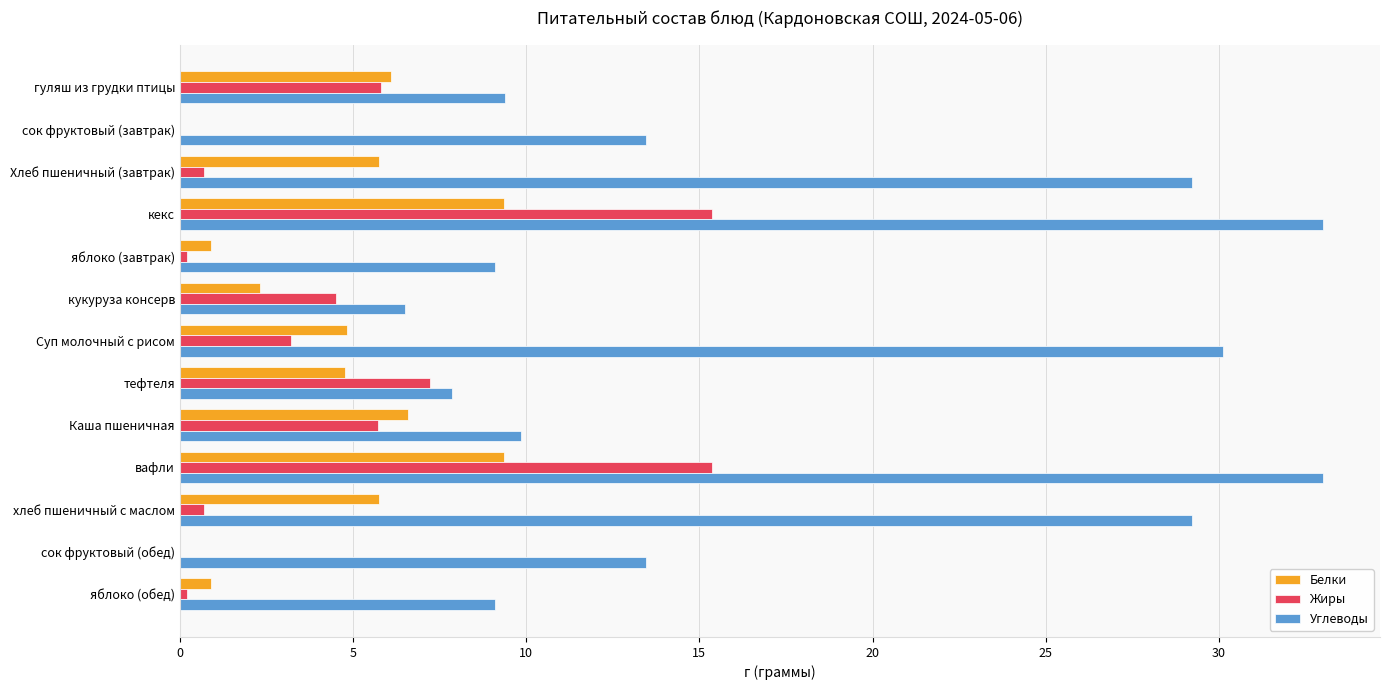

What is the sum of all Белки values?

56.7